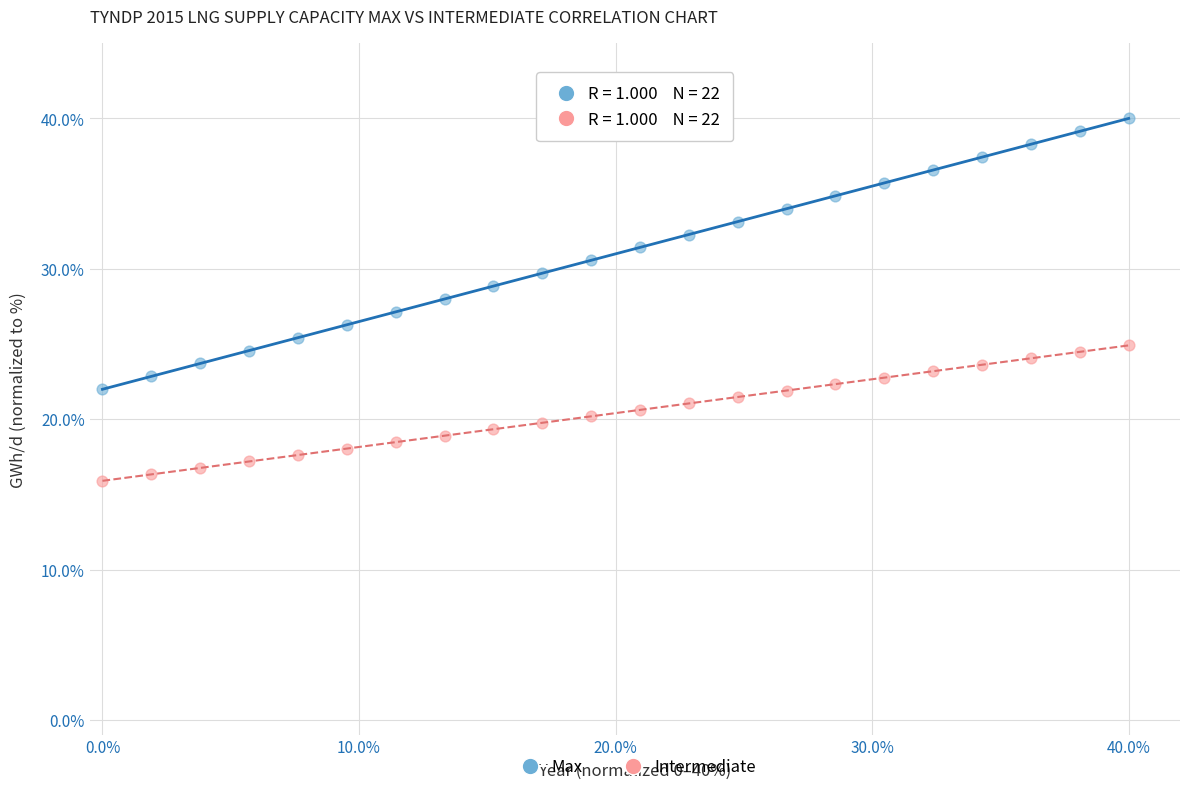

Across all data points, what is the range of X values (max minus min)?

40.0